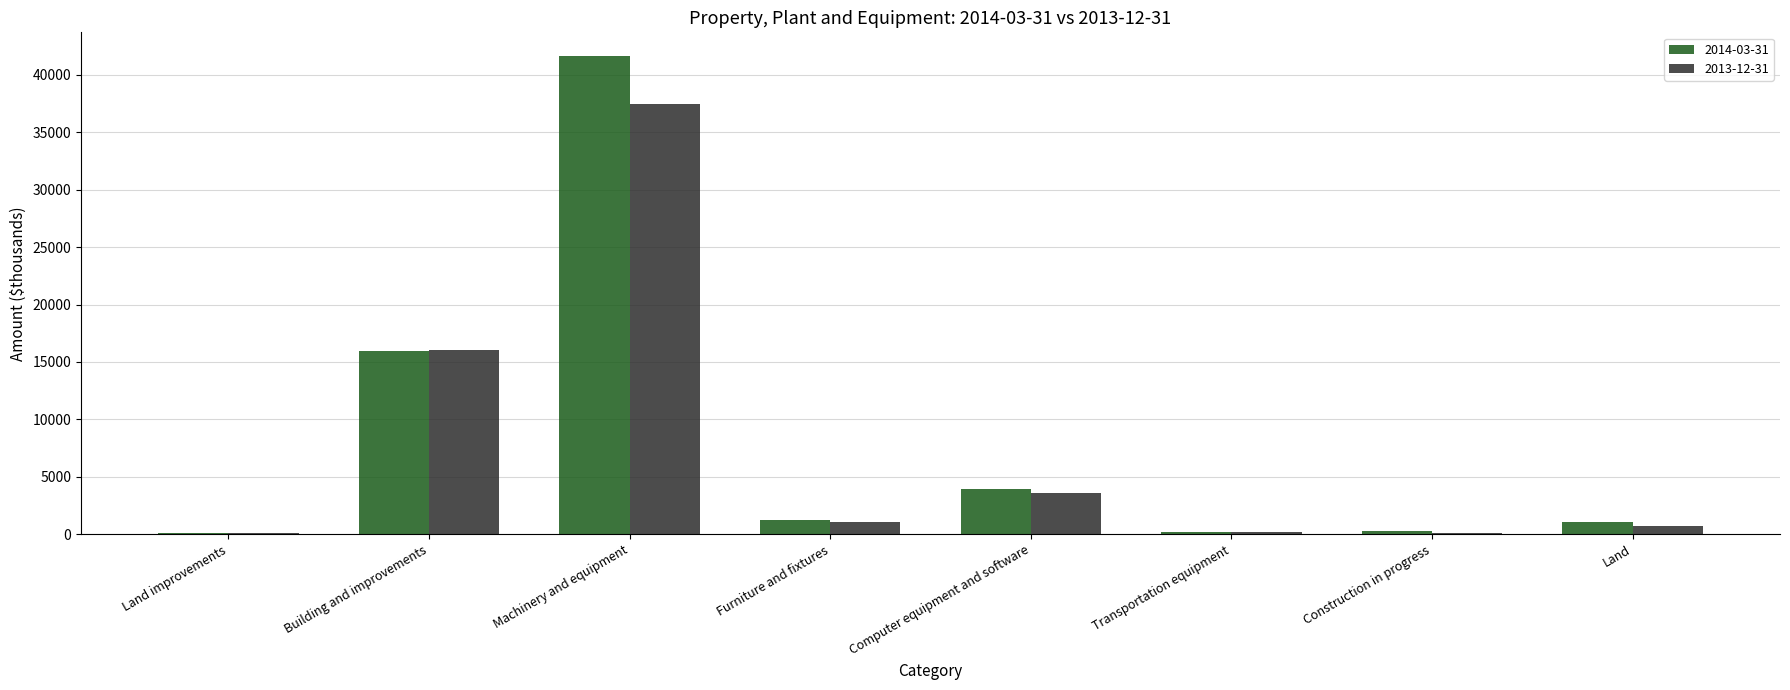

Count the number of categories in the chart.

8